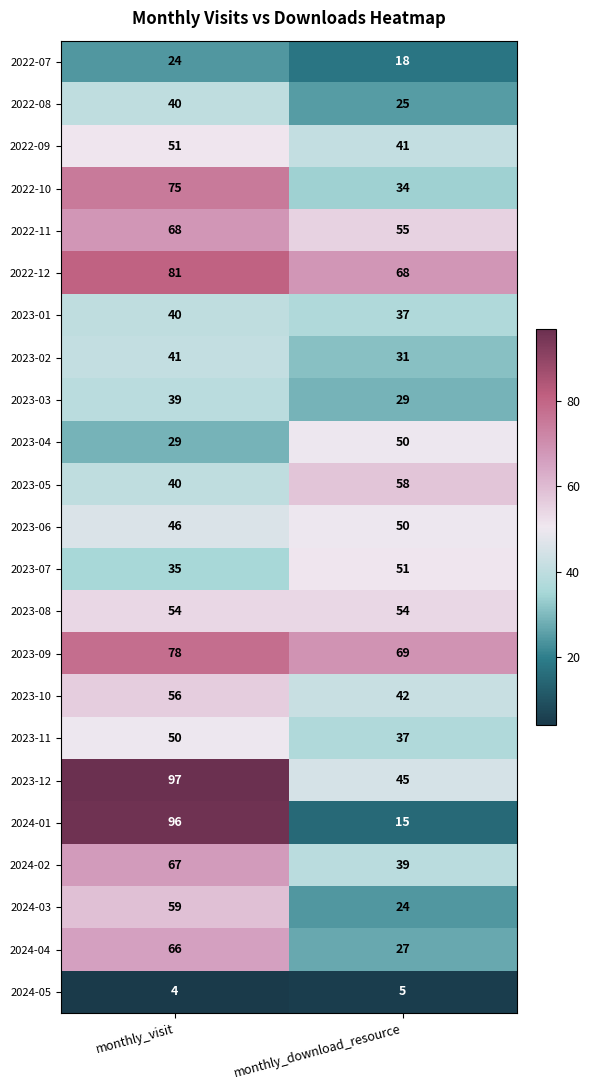

What is the difference between the highest and lowest values at monthly_download_resource?

64